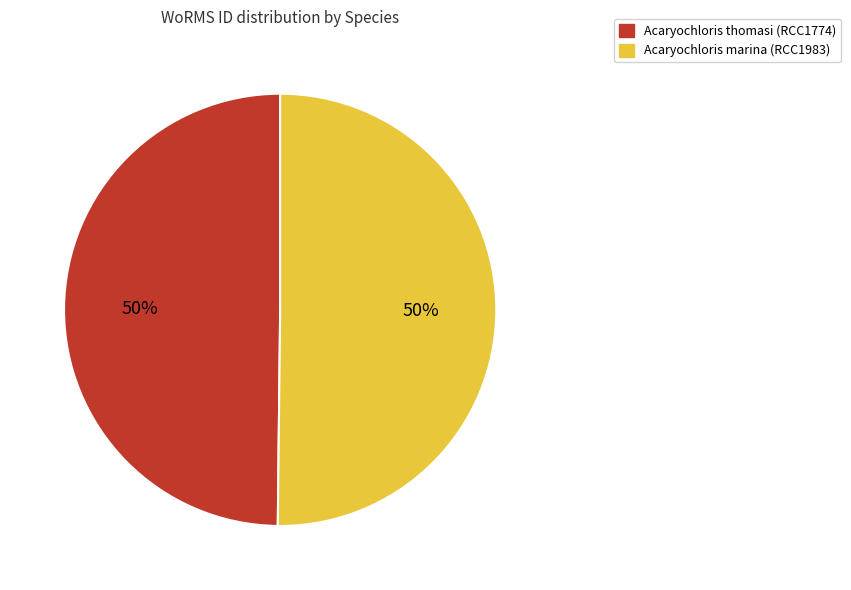

To the nearest percent, what is the combined percentage of Acaryochloris marina (RCC1983) and Acaryochloris thomasi (RCC1774)?

100%